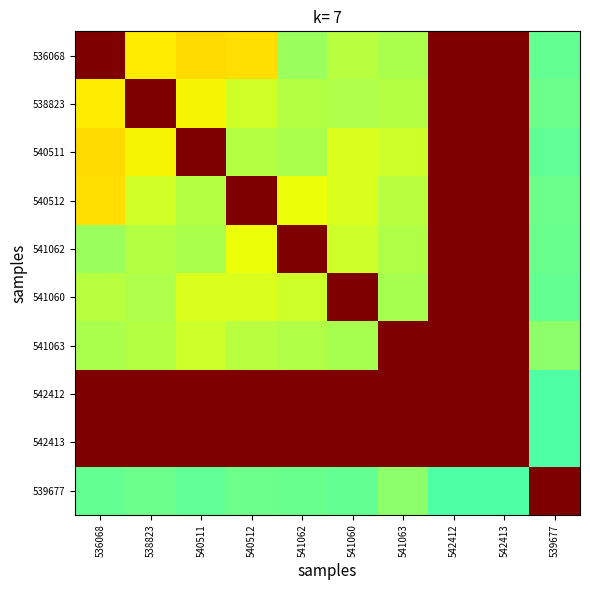

Reading right to left, list all the values displayed in this chart.

536068: 539677=0.5	542413=1.0	542412=1.0	541063=0.6	541060=0.6	541062=0.5	540512=0.7	540511=0.7	538823=0.7	536068=1.0
538823: 539677=0.5	542413=1.0	542412=1.0	541063=0.6	541060=0.6	541062=0.6	540512=0.6	540511=0.7	538823=1.0	536068=0.7
540511: 539677=0.5	542413=1.0	542412=1.0	541063=0.6	541060=0.6	541062=0.6	540512=0.6	540511=1.0	538823=0.7	536068=0.7
540512: 539677=0.5	542413=1.0	542412=1.0	541063=0.6	541060=0.6	541062=0.6	540512=1.0	540511=0.6	538823=0.6	536068=0.7
541062: 539677=0.5	542413=1.0	542412=1.0	541063=0.6	541060=0.6	541062=1.0	540512=0.6	540511=0.6	538823=0.6	536068=0.5
541060: 539677=0.5	542413=1.0	542412=1.0	541063=0.6	541060=1.0	541062=0.6	540512=0.6	540511=0.6	538823=0.6	536068=0.6
541063: 539677=0.5	542413=1.0	542412=1.0	541063=1.0	541060=0.6	541062=0.6	540512=0.6	540511=0.6	538823=0.6	536068=0.6
542412: 539677=0.4	542413=1.0	542412=1.0	541063=1.0	541060=1.0	541062=1.0	540512=1.0	540511=1.0	538823=1.0	536068=1.0
542413: 539677=0.4	542413=1.0	542412=1.0	541063=1.0	541060=1.0	541062=1.0	540512=1.0	540511=1.0	538823=1.0	536068=1.0
539677: 539677=1.0	542413=0.4	542412=0.4	541063=0.5	541060=0.5	541062=0.5	540512=0.5	540511=0.5	538823=0.5	536068=0.5